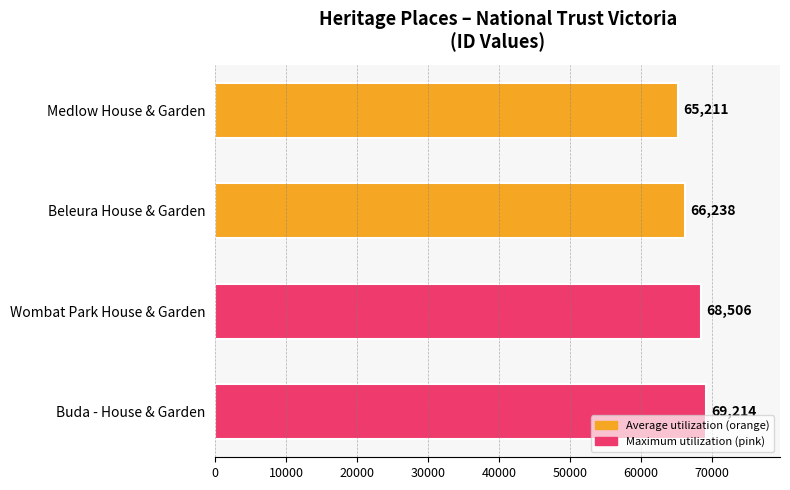

Count the number of categories in the chart.

4